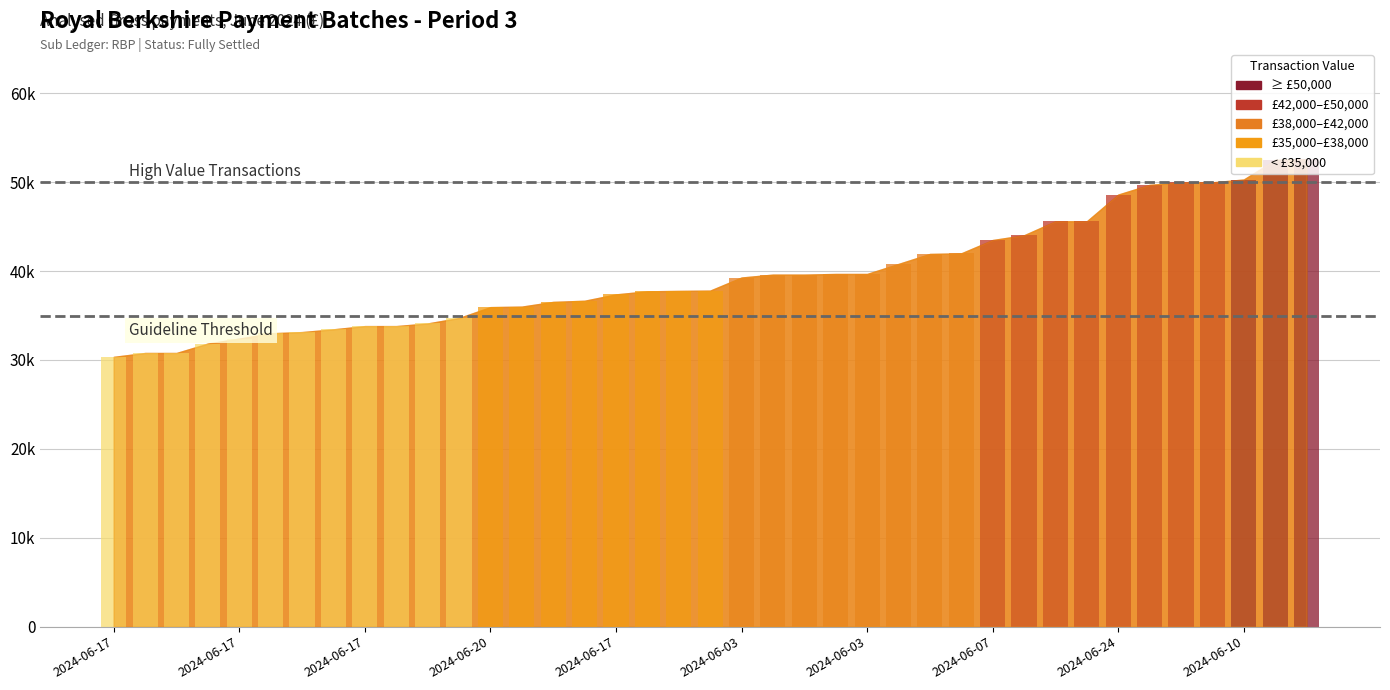

How many data points are above 37800?

19